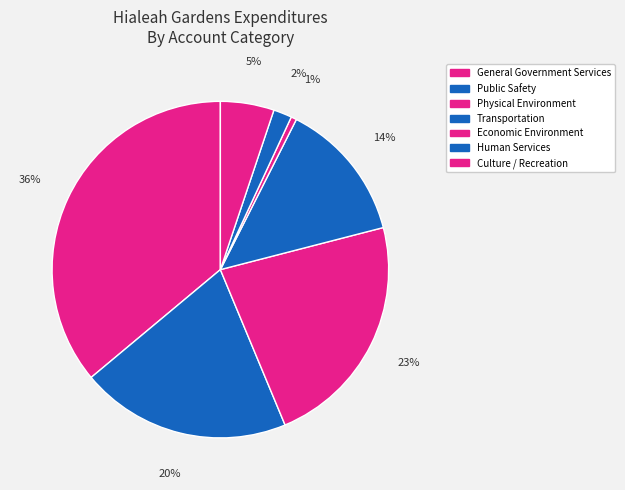

Between Transportation and Economic Environment, which is larger?

Transportation